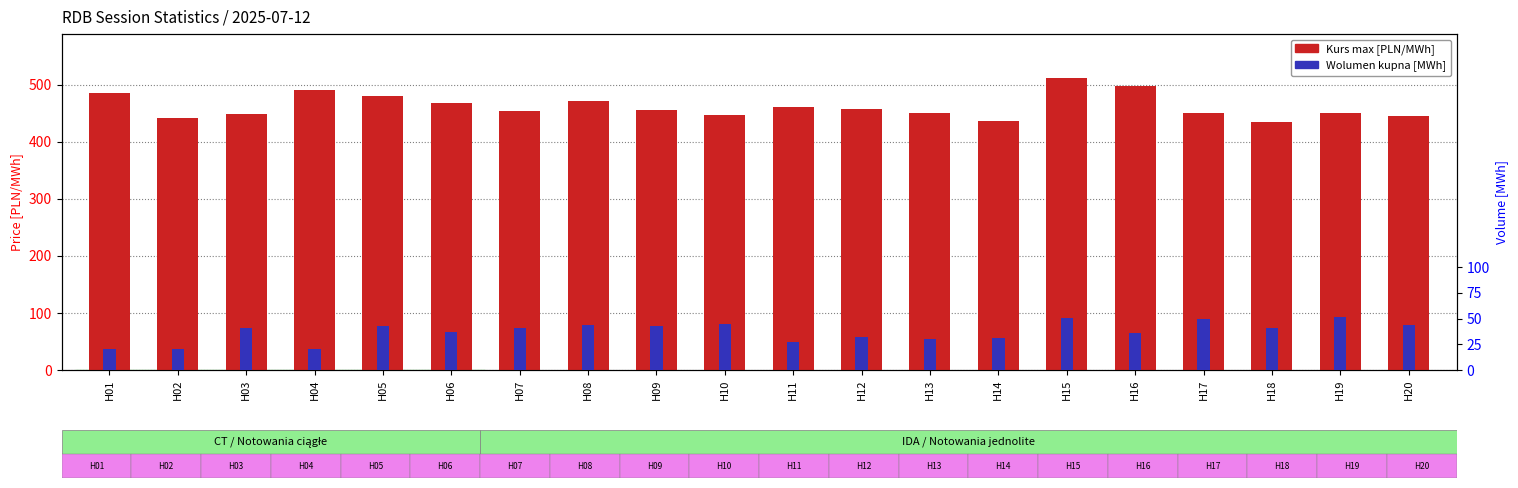

The Wolumen kupna [MWh] series shows 13.0 at H15. True or false?

False